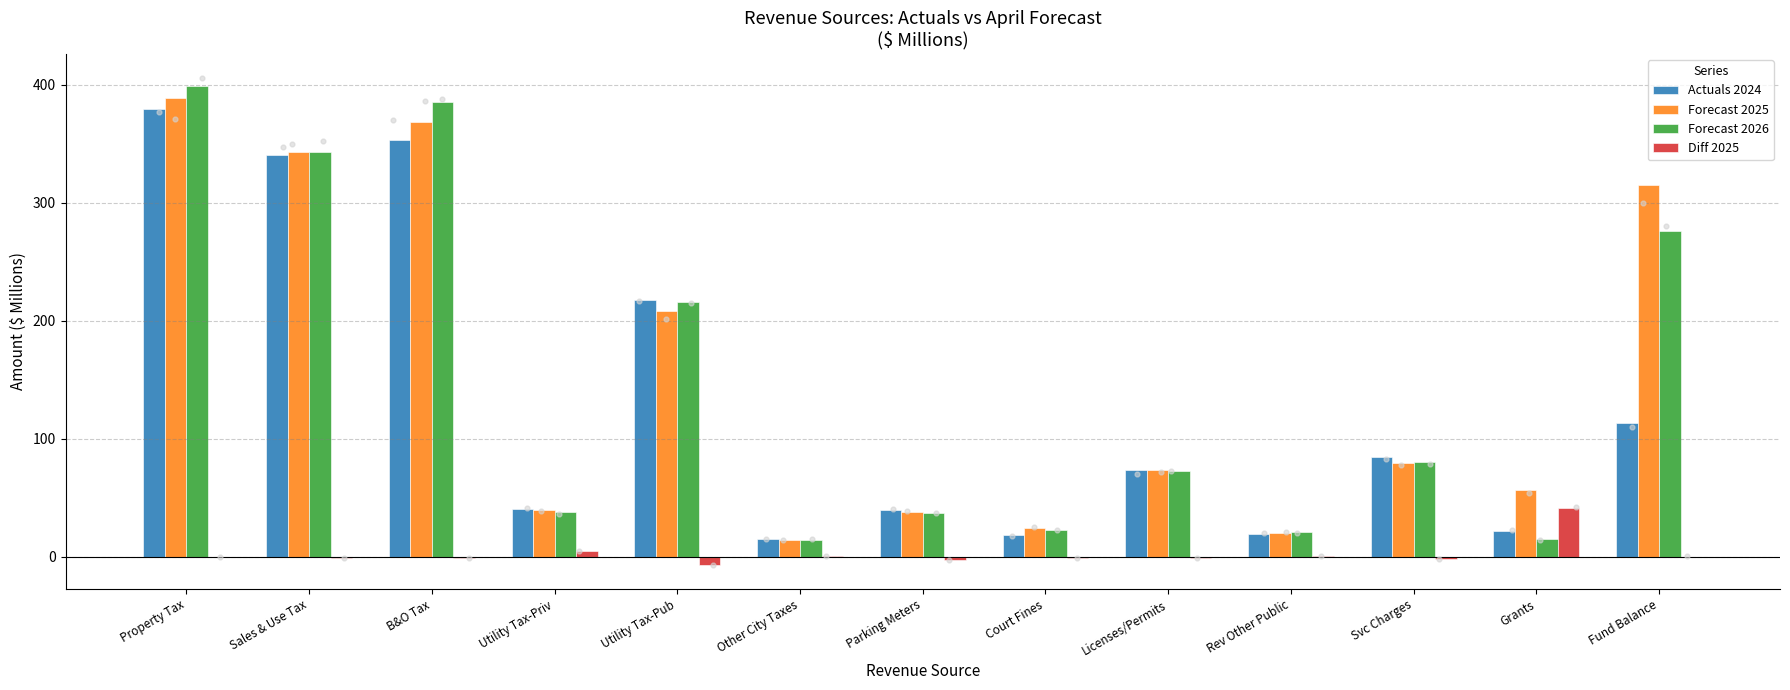

Is the value of Forecast 2025 at Parking Meters greater than the value of Actuals 2024 at Rev Other Public?

Yes